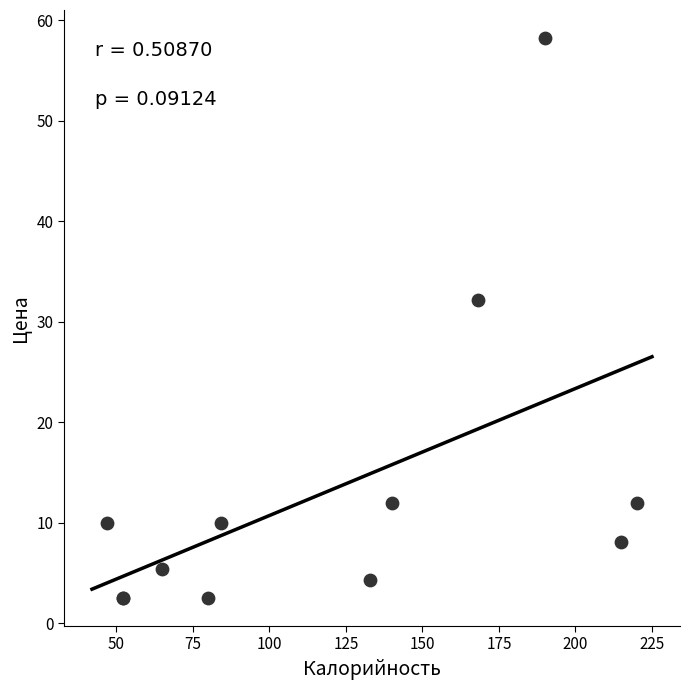

What Y value in the scatter plot is closest to 30?

32.2